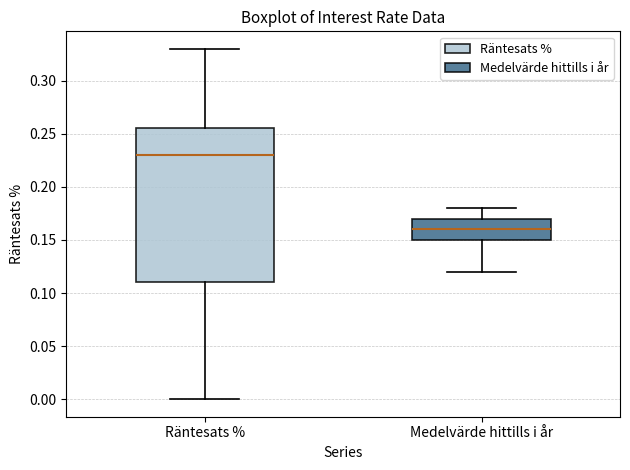

Comparing the boxes themselves (not the whiskers), which one is the tallest?

Räntesats %